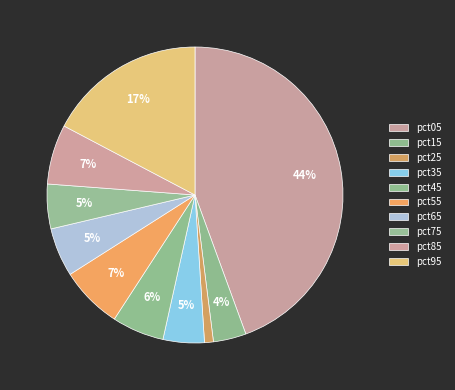

How many segments does this pie chart have?

10